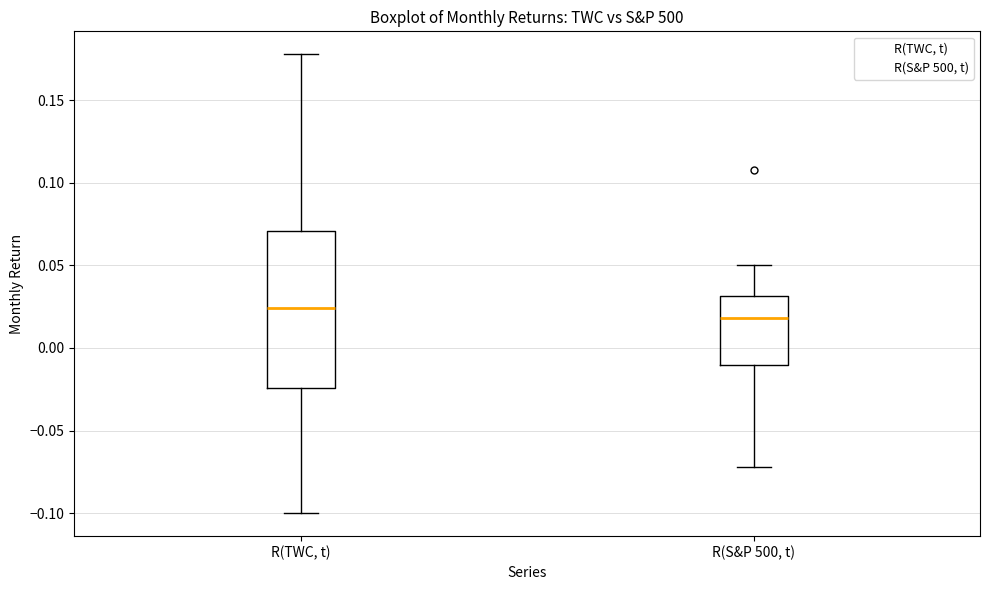

Reading left to right, transcribe this box plot: for each box, give where its median line is, the range the box spans, and where its two whiskers end, as read against the y-axis. The values are not printed on the chart, so give them approximately, as read against the axis.

R(TWC, t): median 0.025, box -0.025 to 0.070, whiskers -0.100 to 0.180
R(S&P 500, t): median 0.020, box -0.010 to 0.030, whiskers -0.070 to 0.050